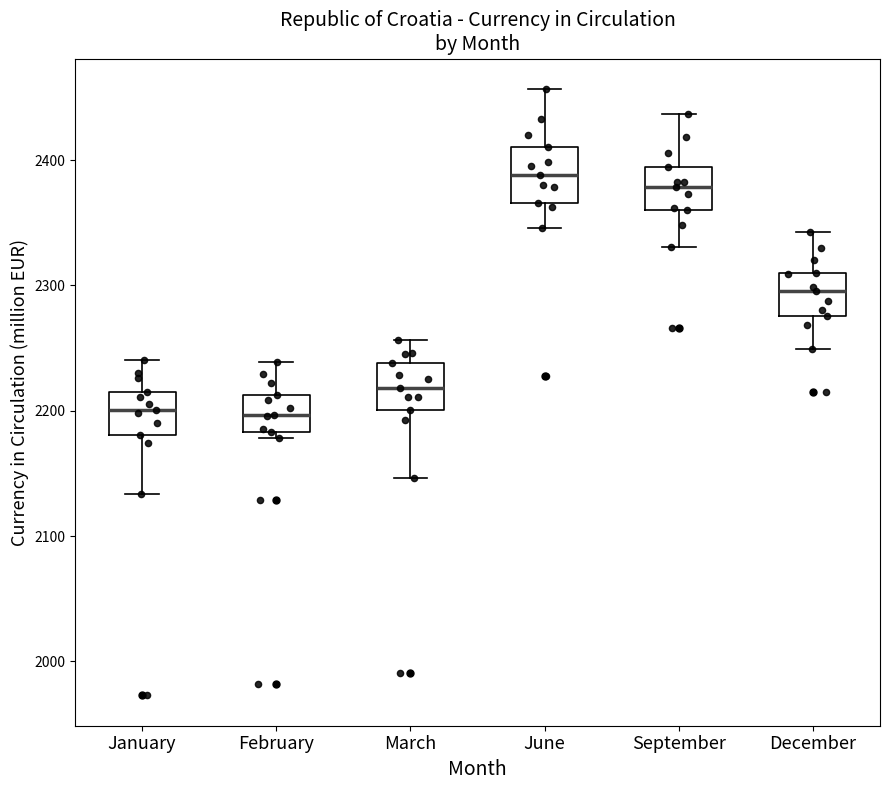

Reading left to right, read every box against the y-axis: the position of its median line, the range the box covers, and the ends of its whiskers. The values are not printed on the chart, so give them approximately, as read against the axis.

January: median 2200, box 2180 to 2220, whiskers 2130 to 2240
February: median 2200, box 2180 to 2210, whiskers 2180 (just below the box's lower edge) to 2240
March: median 2220, box 2200 to 2240, whiskers 2150 to 2260
June: median 2390, box 2370 to 2410, whiskers 2350 to 2460
September: median 2380, box 2360 to 2390, whiskers 2330 to 2440
December: median 2300, box 2280 to 2310, whiskers 2250 to 2340